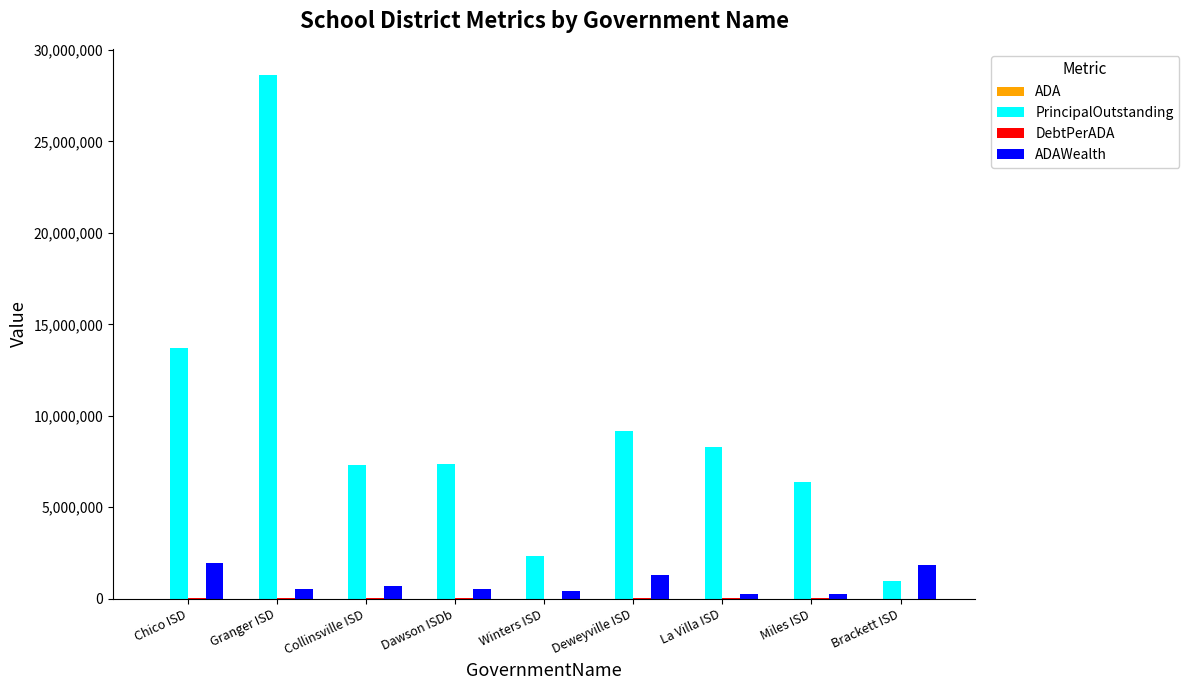

What is the total value across all series at Brackett ISD?

2831464.3